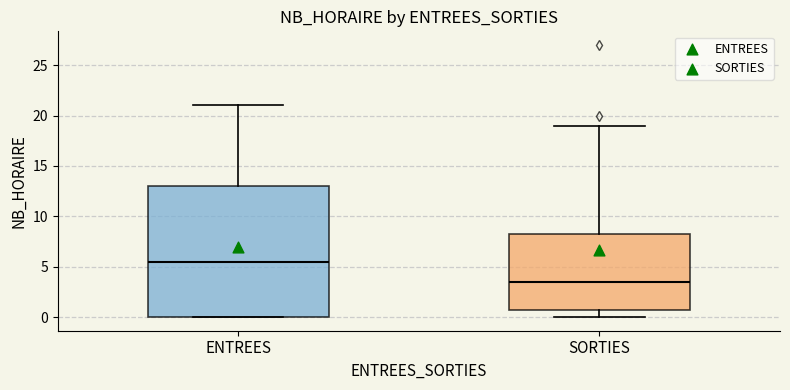

Reading left to right, read every box against the y-axis: the position of its median line, the range the box covers, and the ends of its whiskers. The values are not printed on the chart, so give them approximately, as read against the axis.

ENTREES: median 5.5, box 0.0 to 13.0, whiskers 0.0 to 21.0
SORTIES: median 3.5, box 1.0 to 8.5, whiskers 0.0 to 19.0